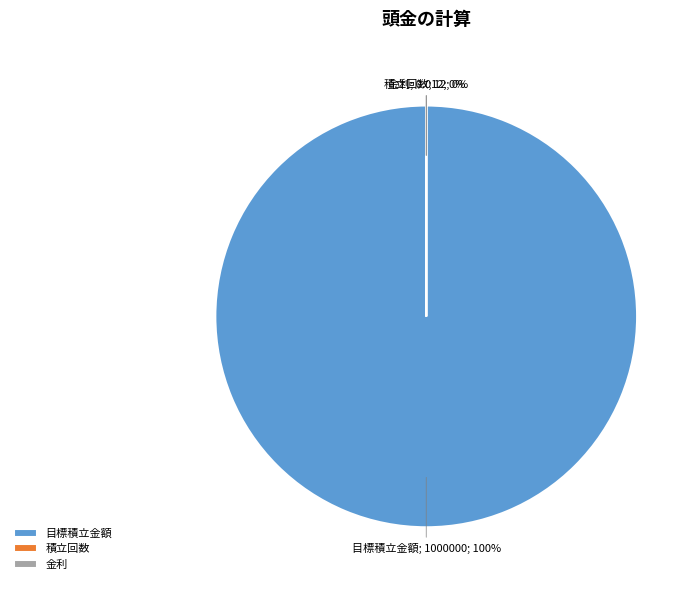

To the nearest percent, what is the difference between the 目標積立金額 and 金利 slice percentages?

100%